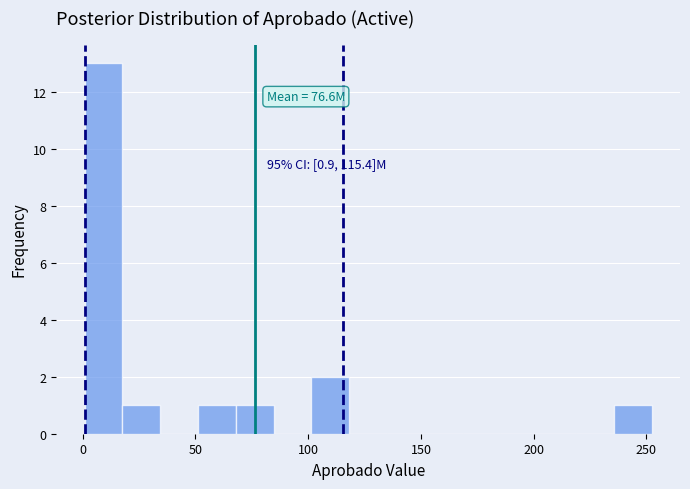

Around what value on the x-axis is the tallest bar? Give the approximate position of its centre, as read against the axis.

10